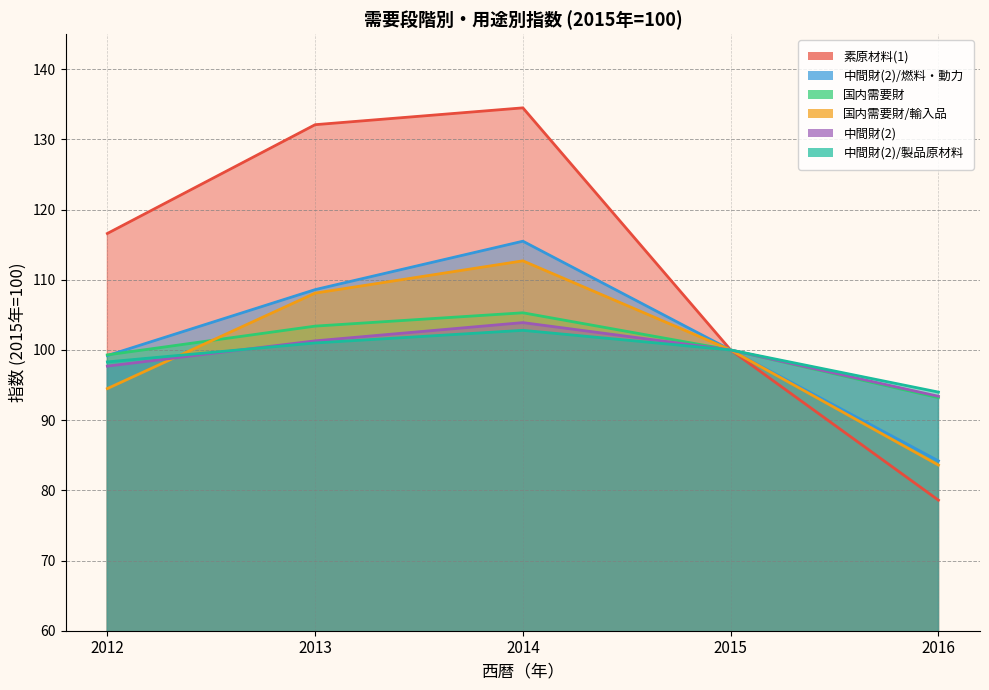

What is the total value across all series at 2012?

605.6